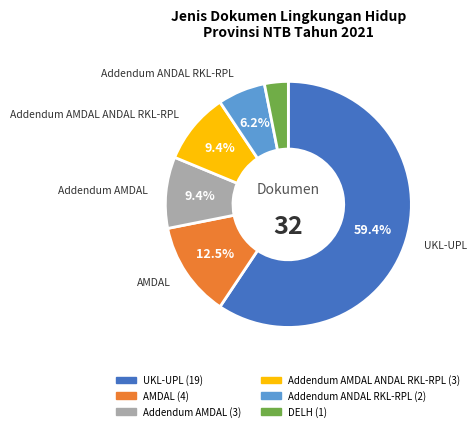

Is there a majority slice in this chart?

Yes